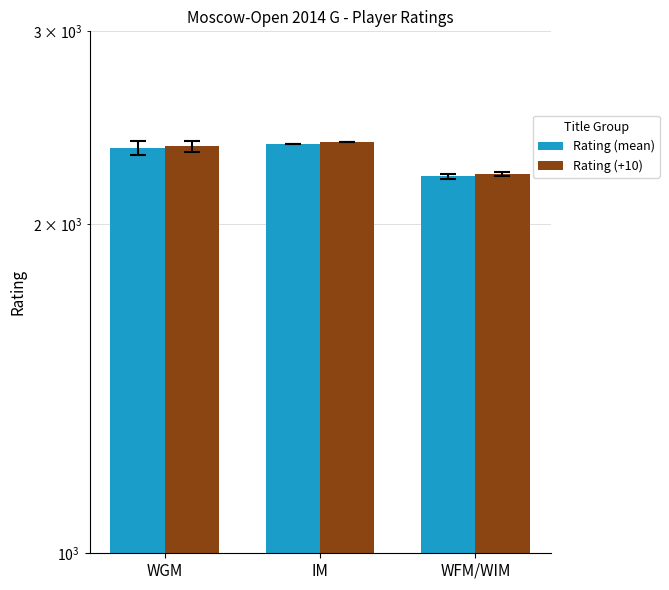

List the labels in order of Rating (mean) value, smallest first.

WFM/WIM, WGM, IM